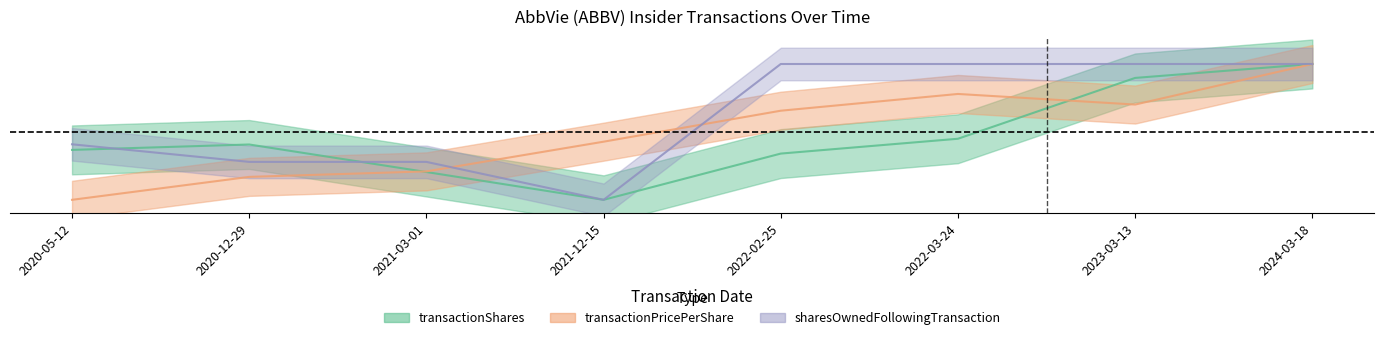

How many interior local valleys does the transactionShares series have?

1